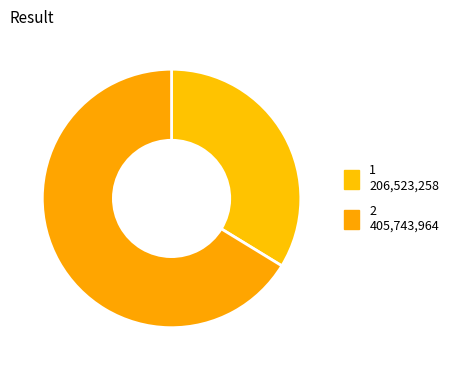

How many segments does this pie chart have?

2